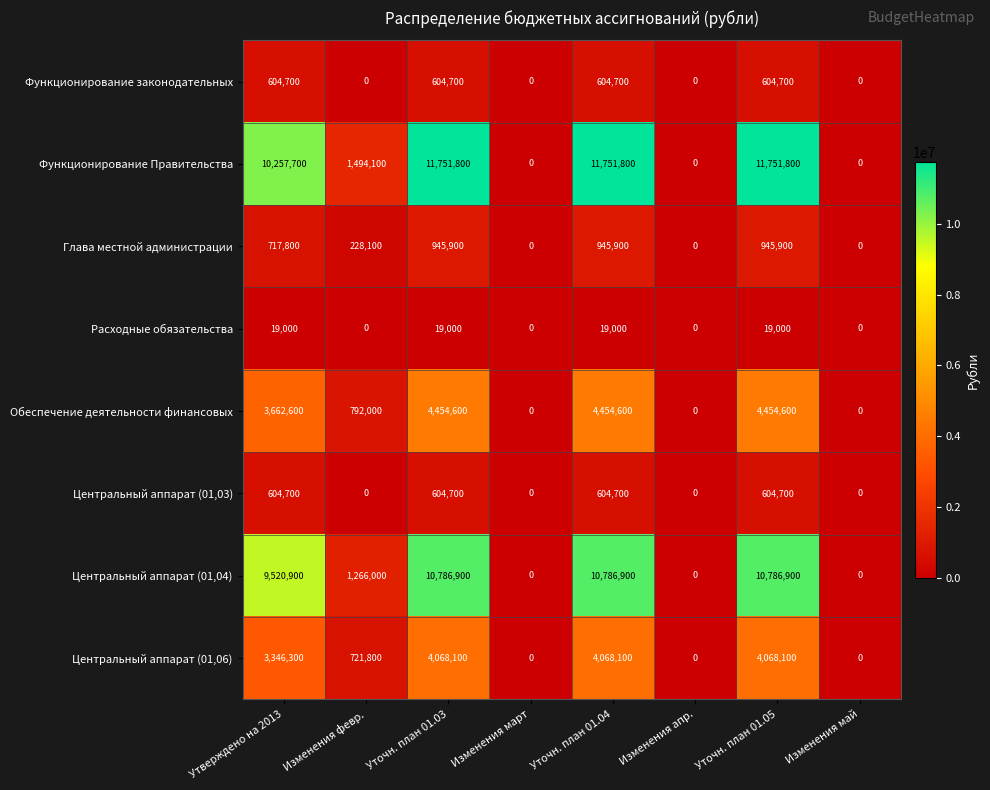

Is it true that Обеспечение деятельности финансовых equals 2543130 at Изменения апр.?

False